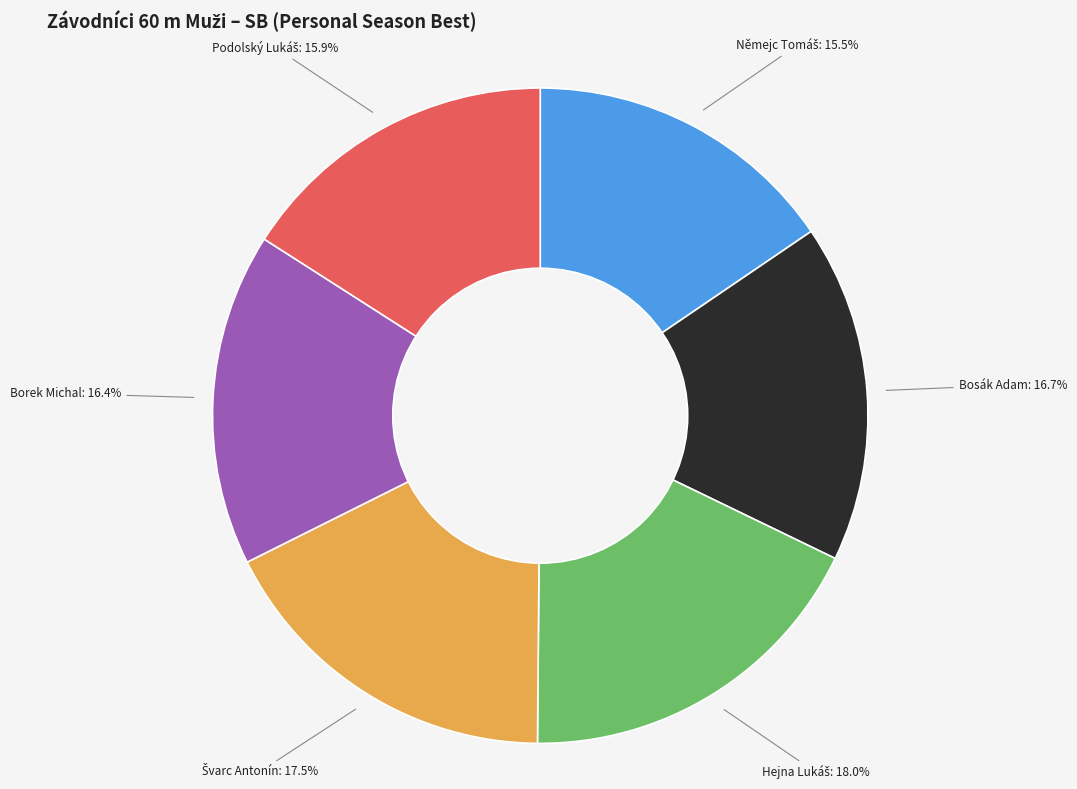

Does Borek Michal account for over 50% of the chart?

No